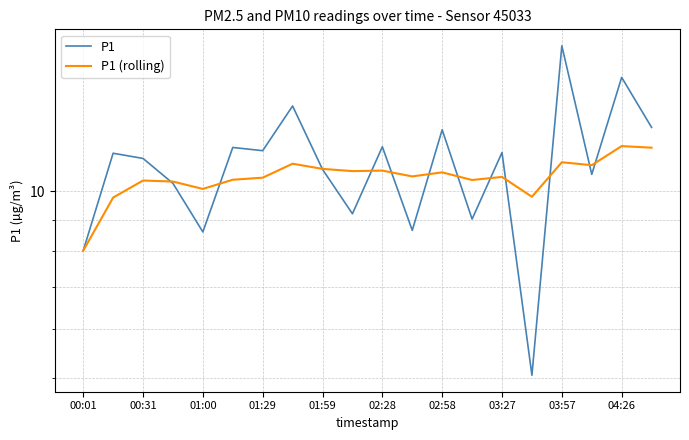

How many data points in P1 (rolling) are above 10?

17